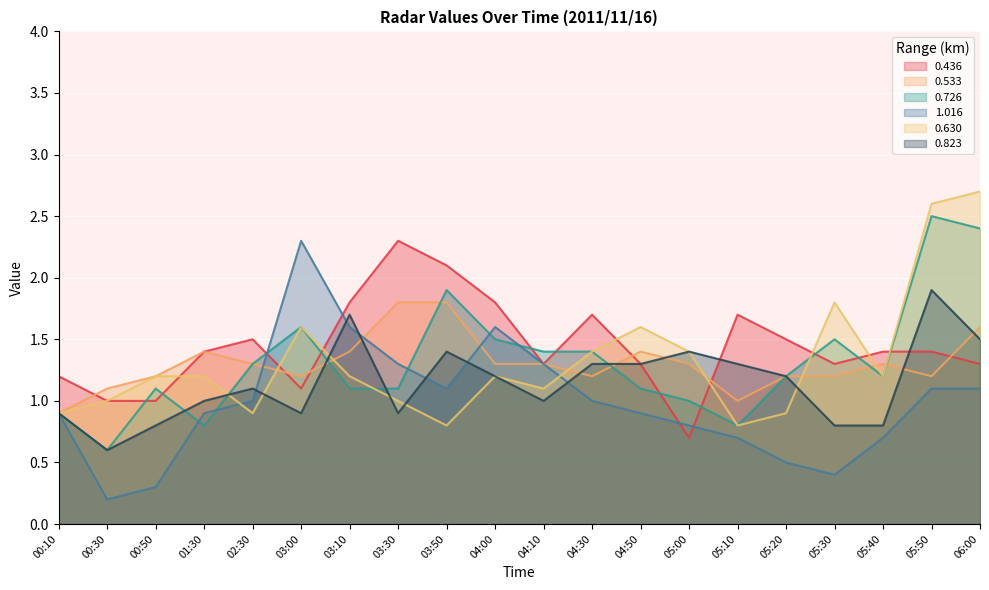

Reading right to left, extract all data points from this chart.

0.436: 06:00=1.3	05:50=1.4	05:40=1.4	05:30=1.3	05:20=1.5	05:10=1.7	05:00=0.7	04:50=1.3	04:30=1.7	04:10=1.3	04:00=1.8	03:50=2.1	03:30=2.3	03:10=1.8	03:00=1.1	02:30=1.5	01:30=1.4	00:50=1.0	00:30=1.0	00:10=1.2
0.533: 06:00=1.6	05:50=1.2	05:40=1.3	05:30=1.2	05:20=1.2	05:10=1.0	05:00=1.3	04:50=1.4	04:30=1.2	04:10=1.3	04:00=1.3	03:50=1.8	03:30=1.8	03:10=1.4	03:00=1.2	02:30=1.3	01:30=1.4	00:50=1.2	00:30=1.1	00:10=0.9
0.726: 06:00=2.4	05:50=2.5	05:40=1.2	05:30=1.5	05:20=1.2	05:10=0.8	05:00=1.0	04:50=1.1	04:30=1.4	04:10=1.4	04:00=1.5	03:50=1.9	03:30=1.1	03:10=1.1	03:00=1.6	02:30=1.3	01:30=0.8	00:50=1.1	00:30=0.6	00:10=0.9
1.016: 06:00=1.1	05:50=1.1	05:40=0.7	05:30=0.4	05:20=0.5	05:10=0.7	05:00=0.8	04:50=0.9	04:30=1.0	04:10=1.3	04:00=1.6	03:50=1.1	03:30=1.3	03:10=1.6	03:00=2.3	02:30=1.0	01:30=0.9	00:50=0.3	00:30=0.2	00:10=0.9
0.630: 06:00=2.7	05:50=2.6	05:40=1.2	05:30=1.8	05:20=0.9	05:10=0.8	05:00=1.4	04:50=1.6	04:30=1.4	04:10=1.1	04:00=1.2	03:50=0.8	03:30=1.0	03:10=1.2	03:00=1.6	02:30=0.9	01:30=1.2	00:50=1.2	00:30=1.0	00:10=0.9
0.823: 06:00=1.5	05:50=1.9	05:40=0.8	05:30=0.8	05:20=1.2	05:10=1.3	05:00=1.4	04:50=1.3	04:30=1.3	04:10=1.0	04:00=1.2	03:50=1.4	03:30=0.9	03:10=1.7	03:00=0.9	02:30=1.1	01:30=1.0	00:50=0.8	00:30=0.6	00:10=0.9